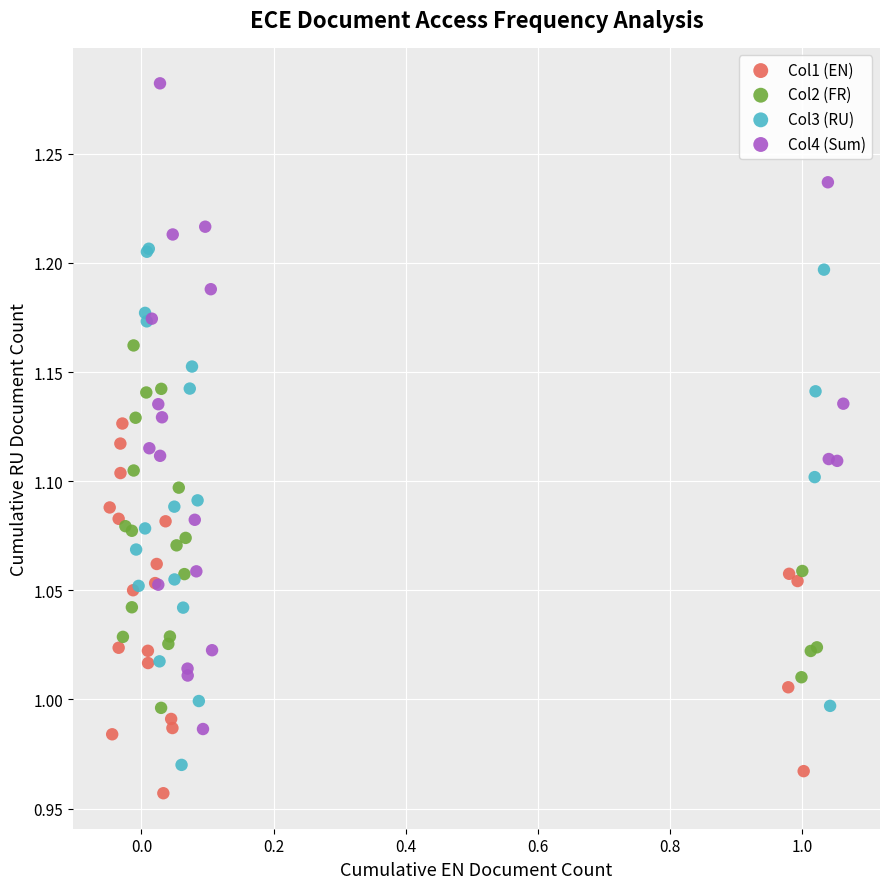

Which series reaches the maximum Y coordinate?

Col4 (Sum)